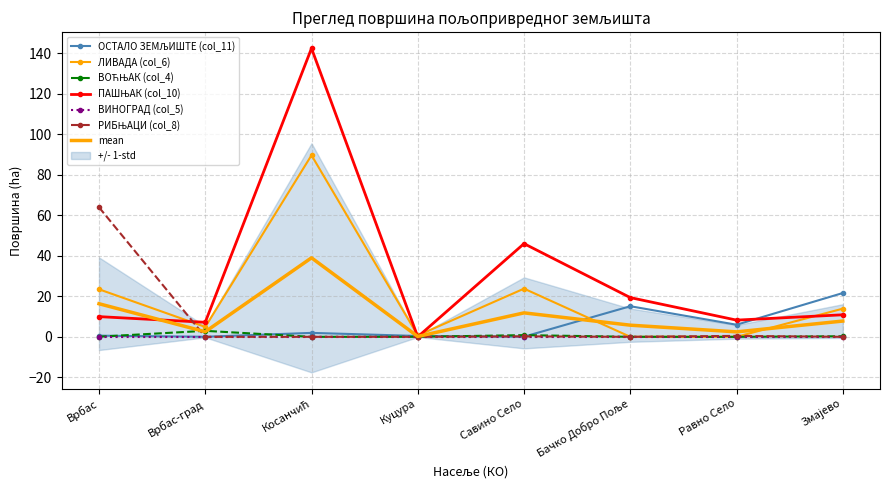

What is the total value across all series at Змајево?

46.7